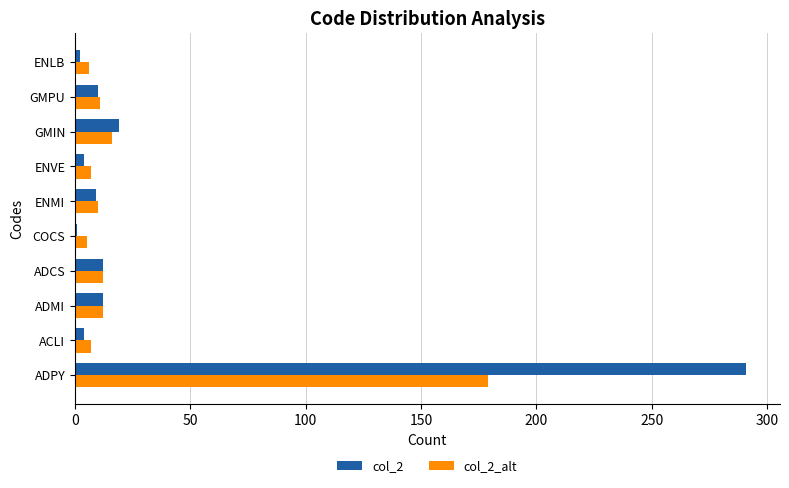

Which series has the widest spread of values?

col_2